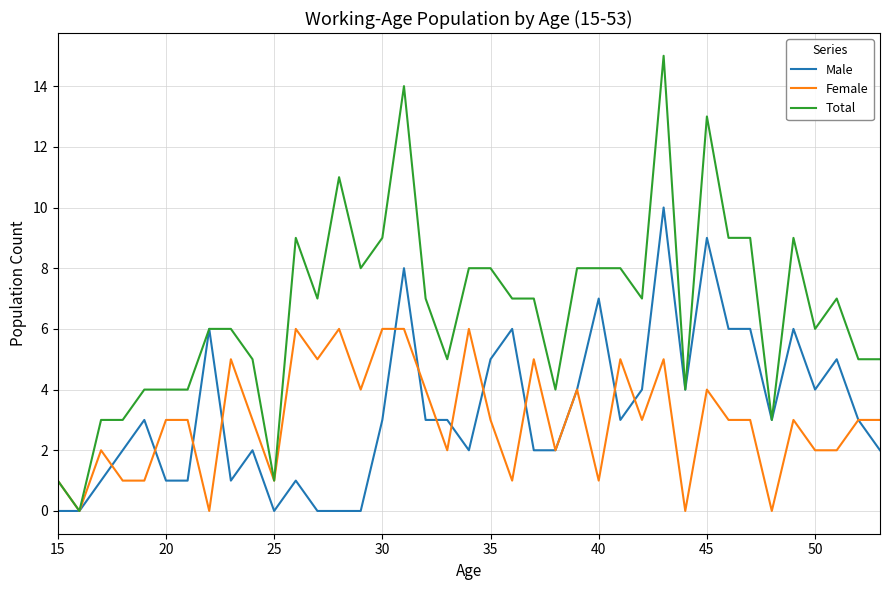

List the series in order of their peak value, lowest first.

Female, Male, Total